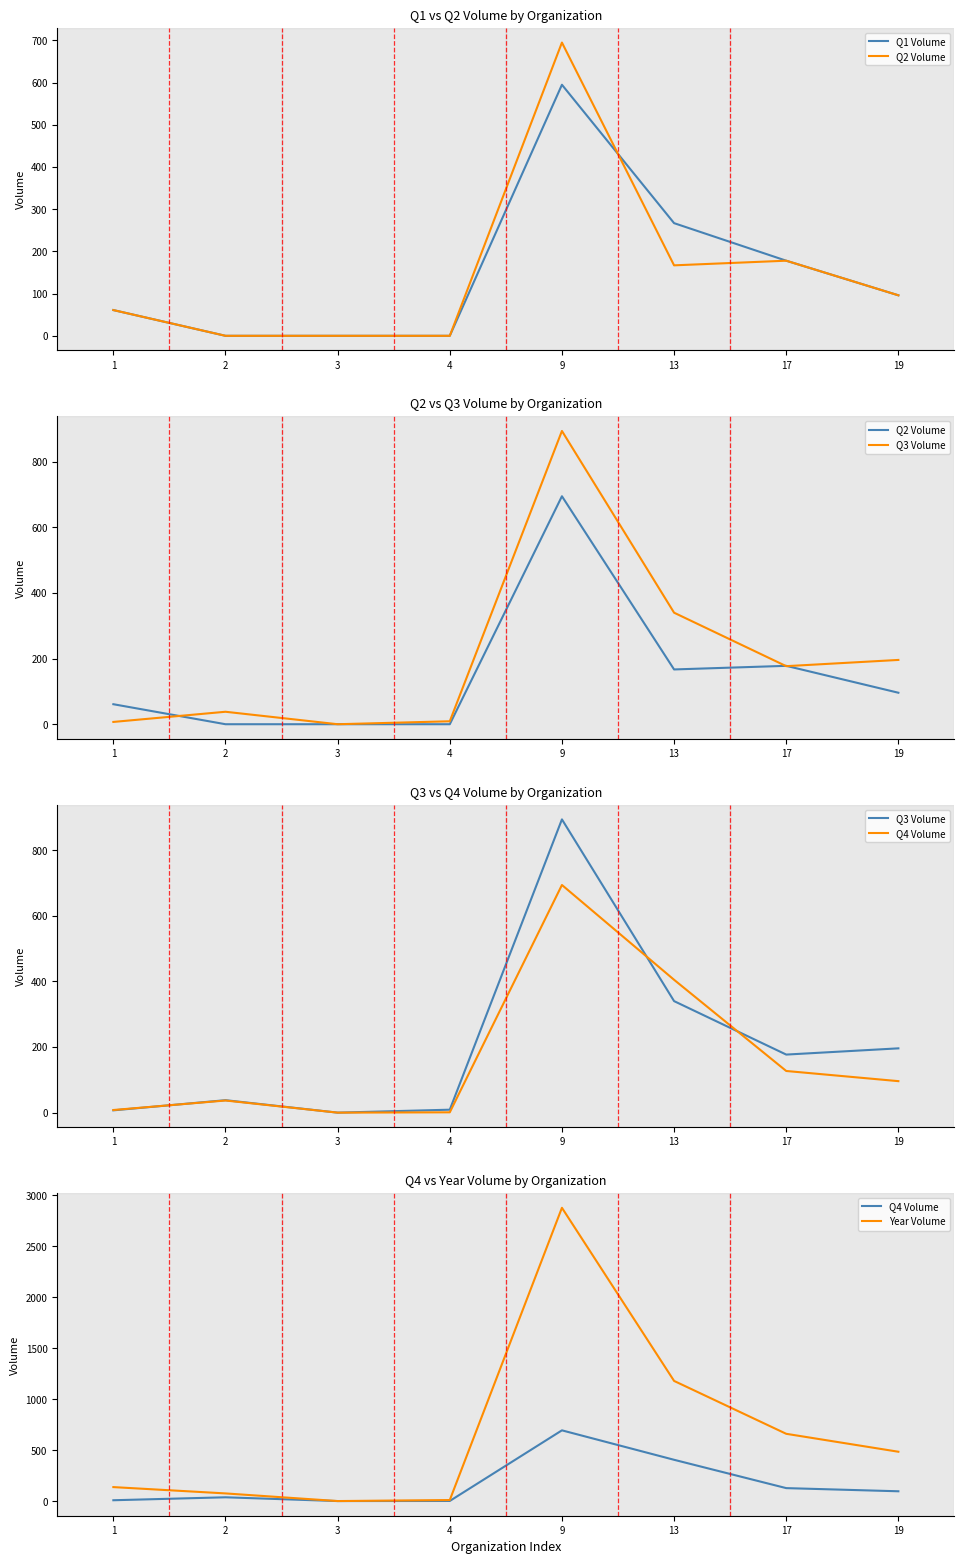

Does the chart display data point markers on the line(s)?

No